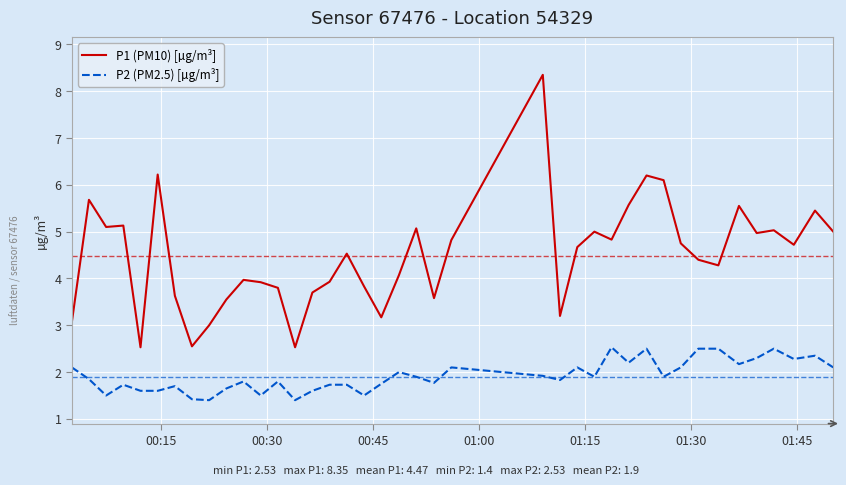

Rank the series by their maximum value, from lowest to highest.

P2 (PM2.5) [µg/m³], P1 (PM10) [µg/m³]